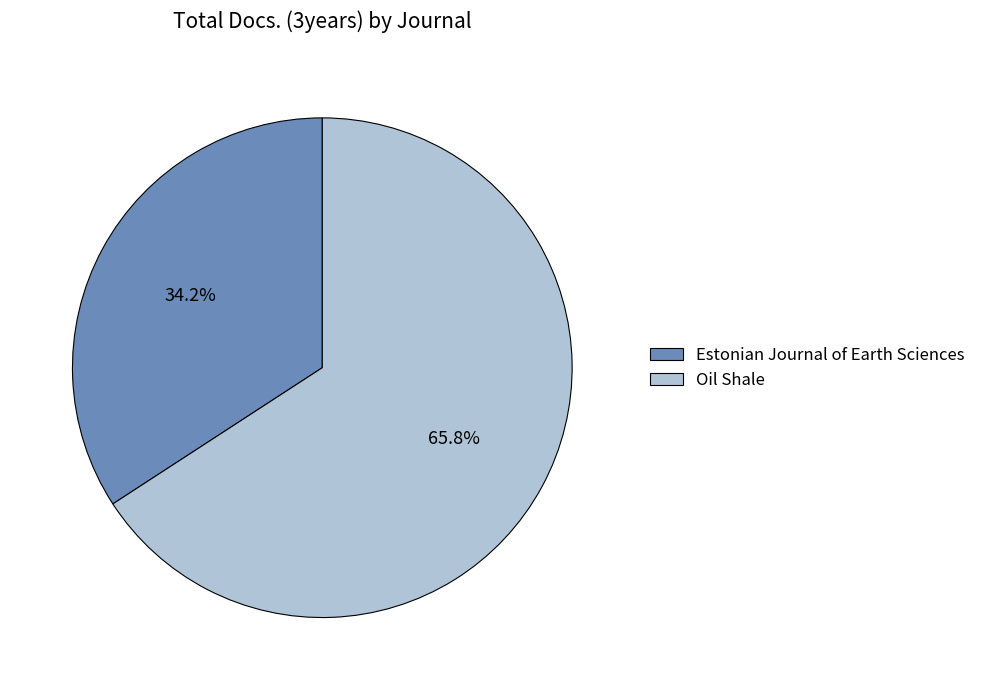

What is the ratio of the value at Oil Shale to the value at Estonian Journal of Earth Sciences?

1.9